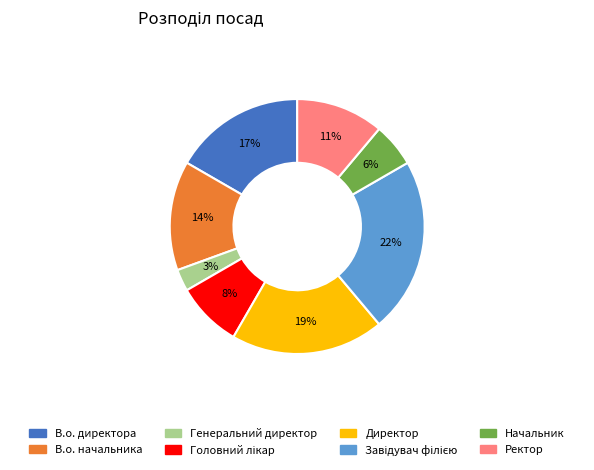

True or false: Генеральний директор accounts for 12% of the total.

False